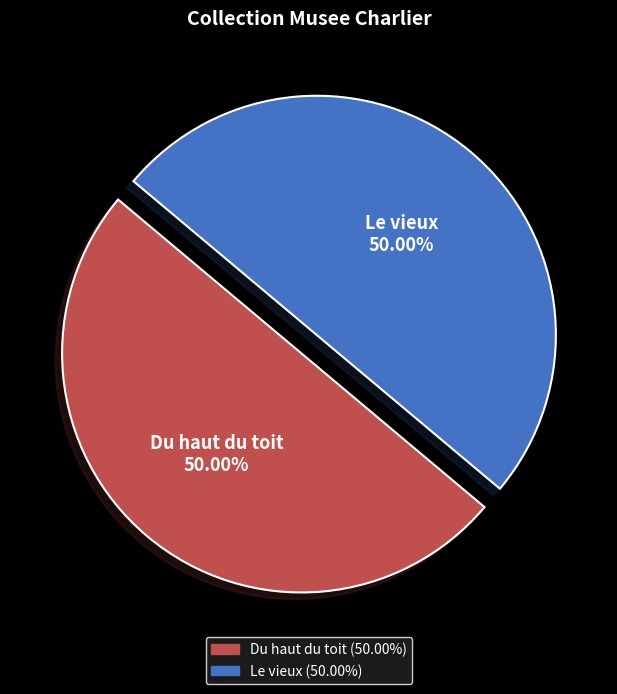

Combined, do Du haut du toit and Le vieux account for over 50%?

Yes